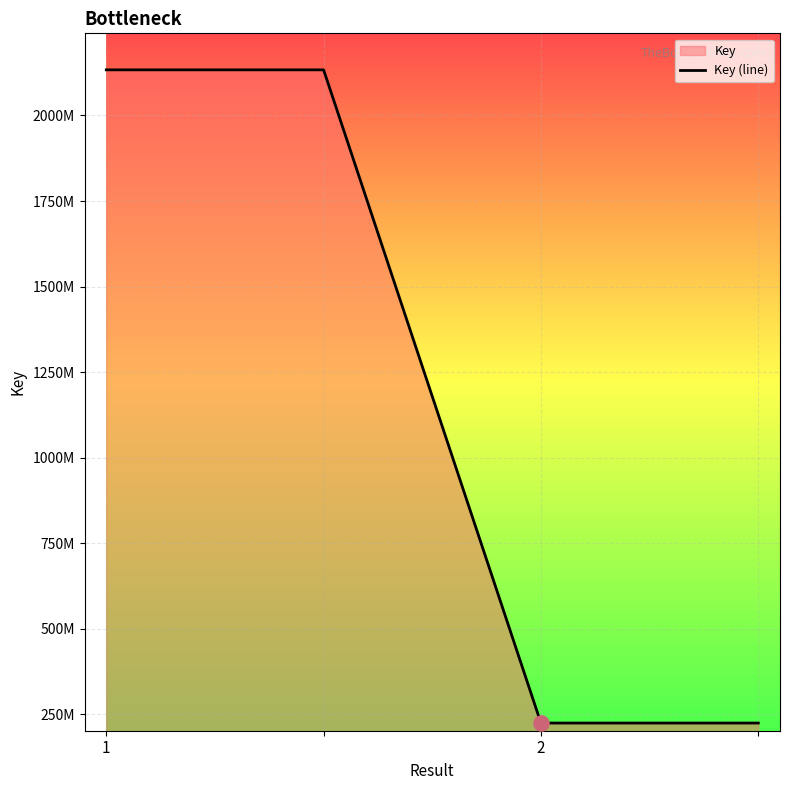

What is the change in value from 1 to 2?

-1908598063